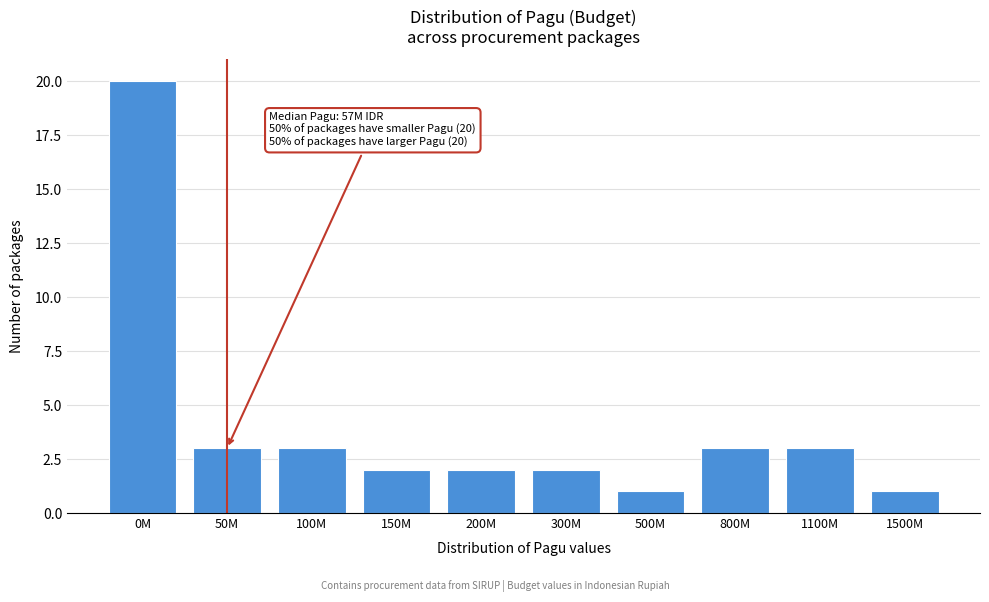

Reading left to right, transcribe all the data shown in this chart.

20	3	3	2	2	2	1	3	3	1